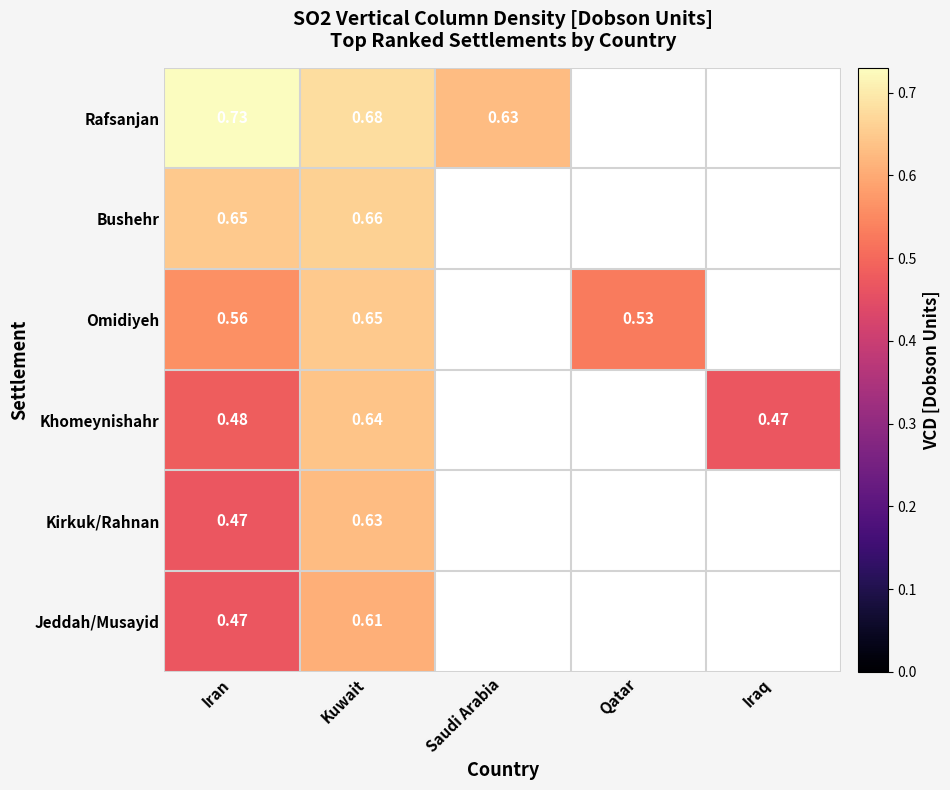

Which series has the widest spread of values?

Khomeynishahr